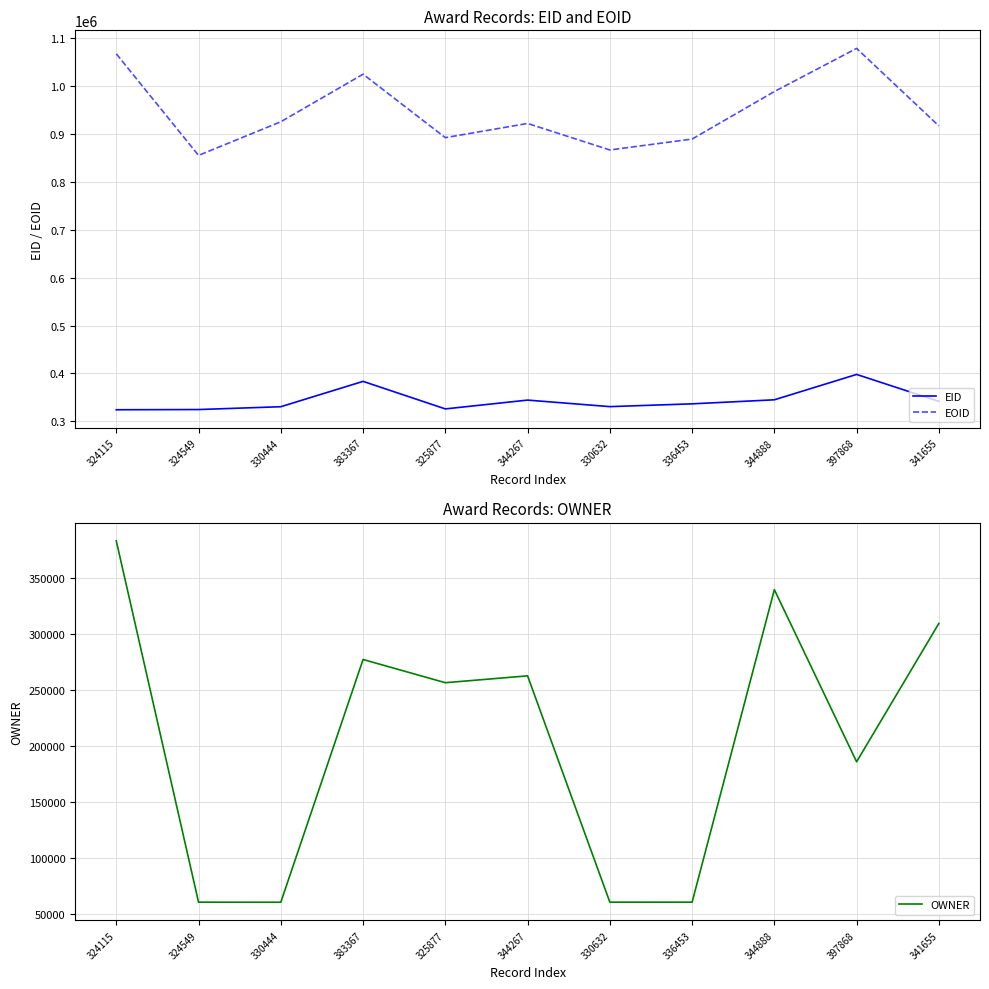

The EOID series shows 1450978 at 324115. True or false?

False